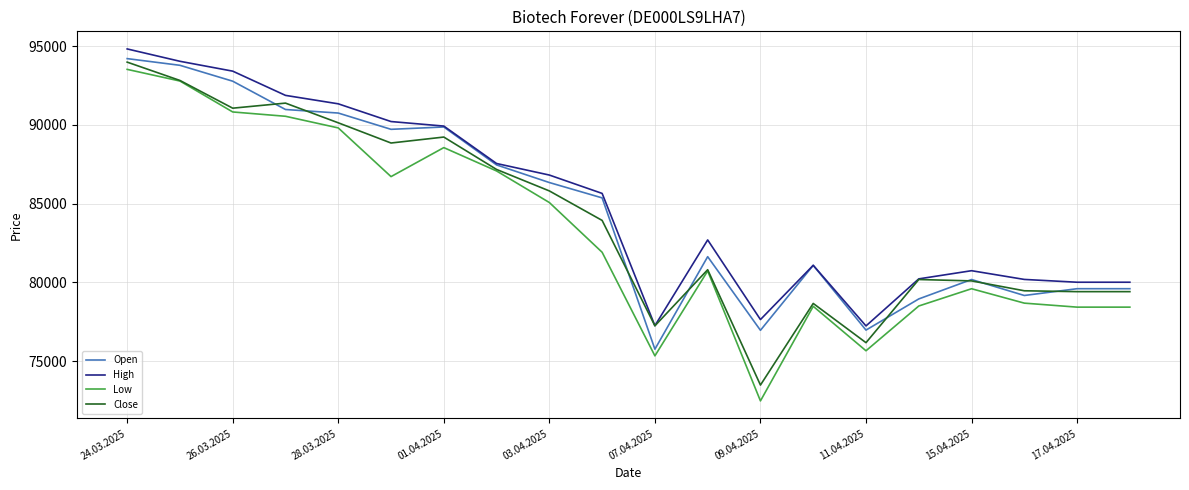

List the series in order of their overall mean, highest first.

High, Open, Close, Low